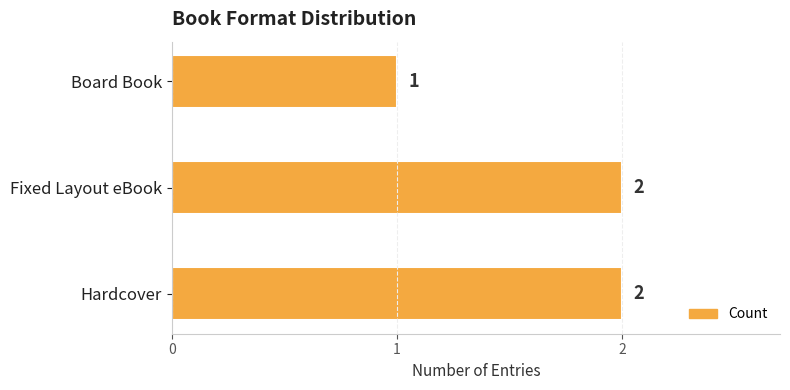

Where is the data nearest to the value 1?

Board Book